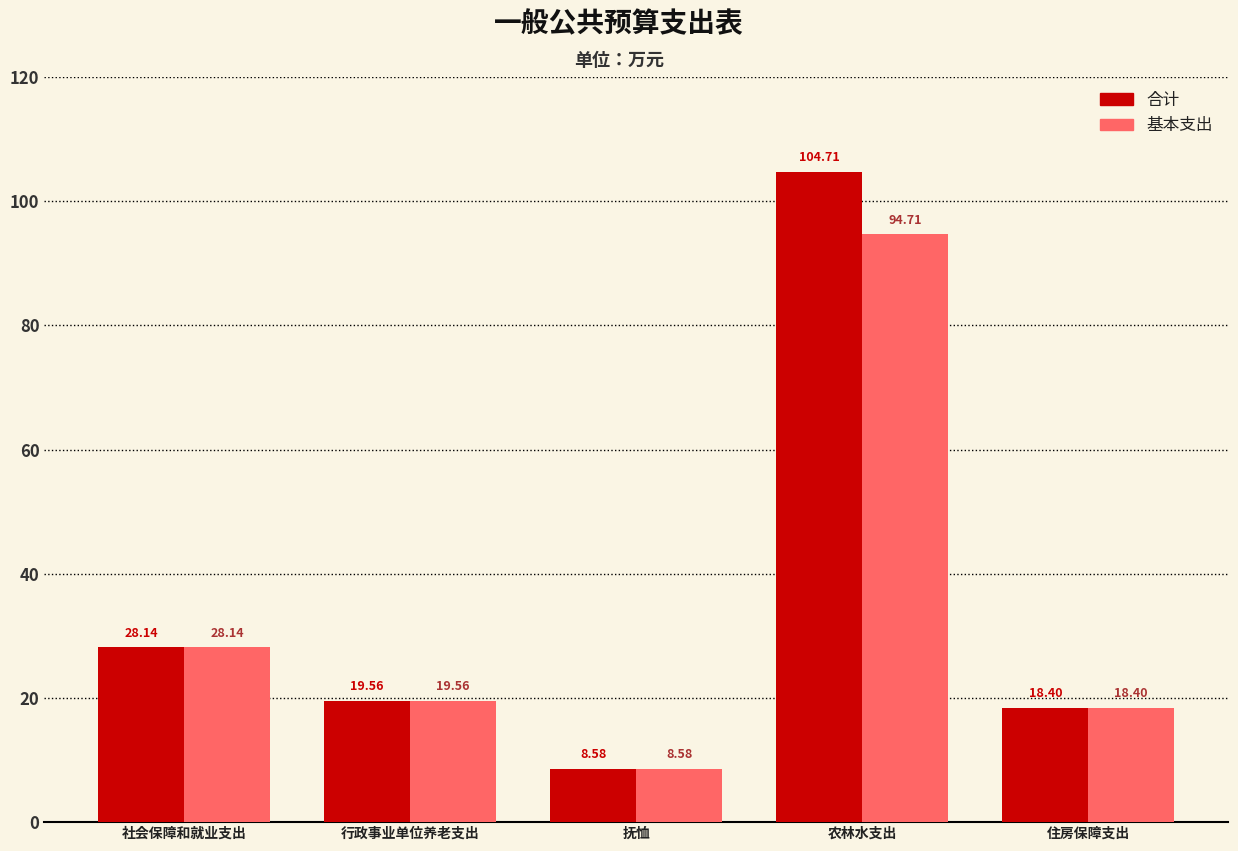

What is the value of the 基本支出 bar at the 1st from the left?

28.1